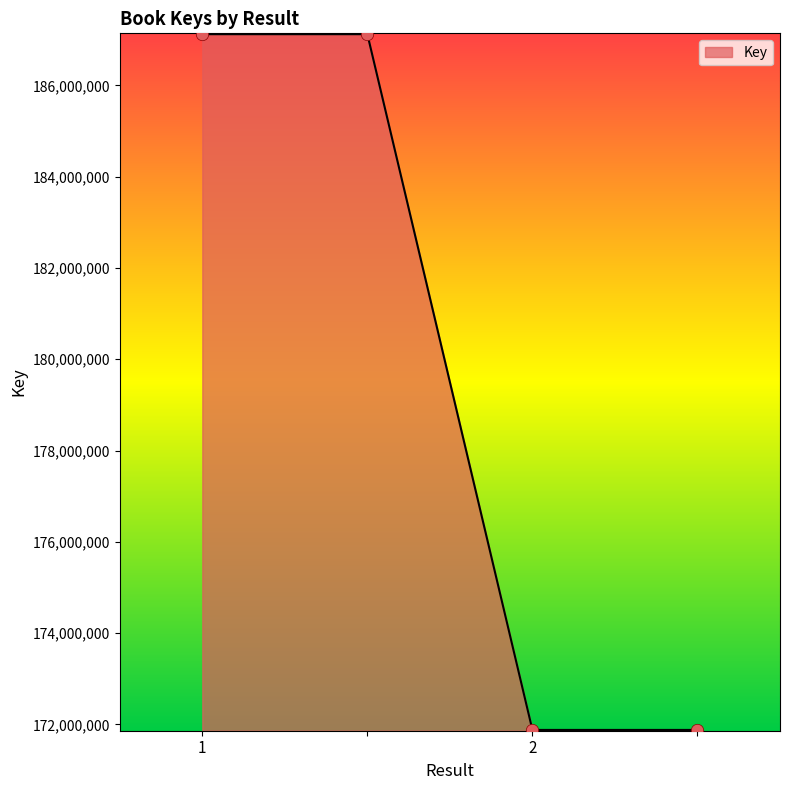

What is the minimum value shown in the chart?

171879519